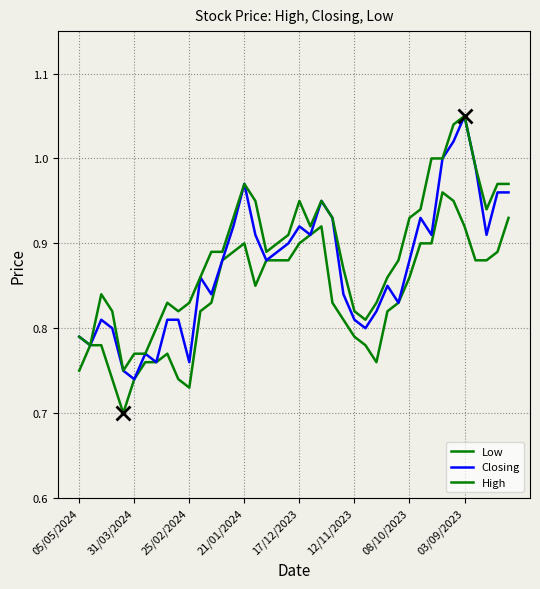

How many lines are shown in the chart?

3